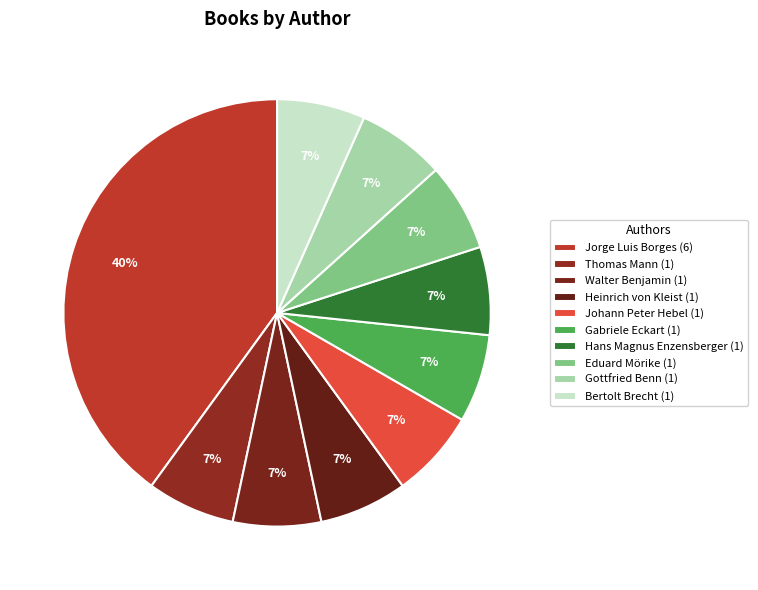

The Eduard Mörike slice represents 7% of the pie. True or false?

True